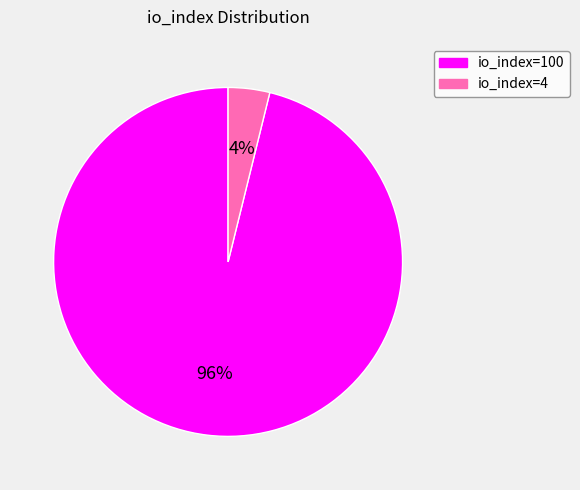

Is there a majority slice in this chart?

Yes